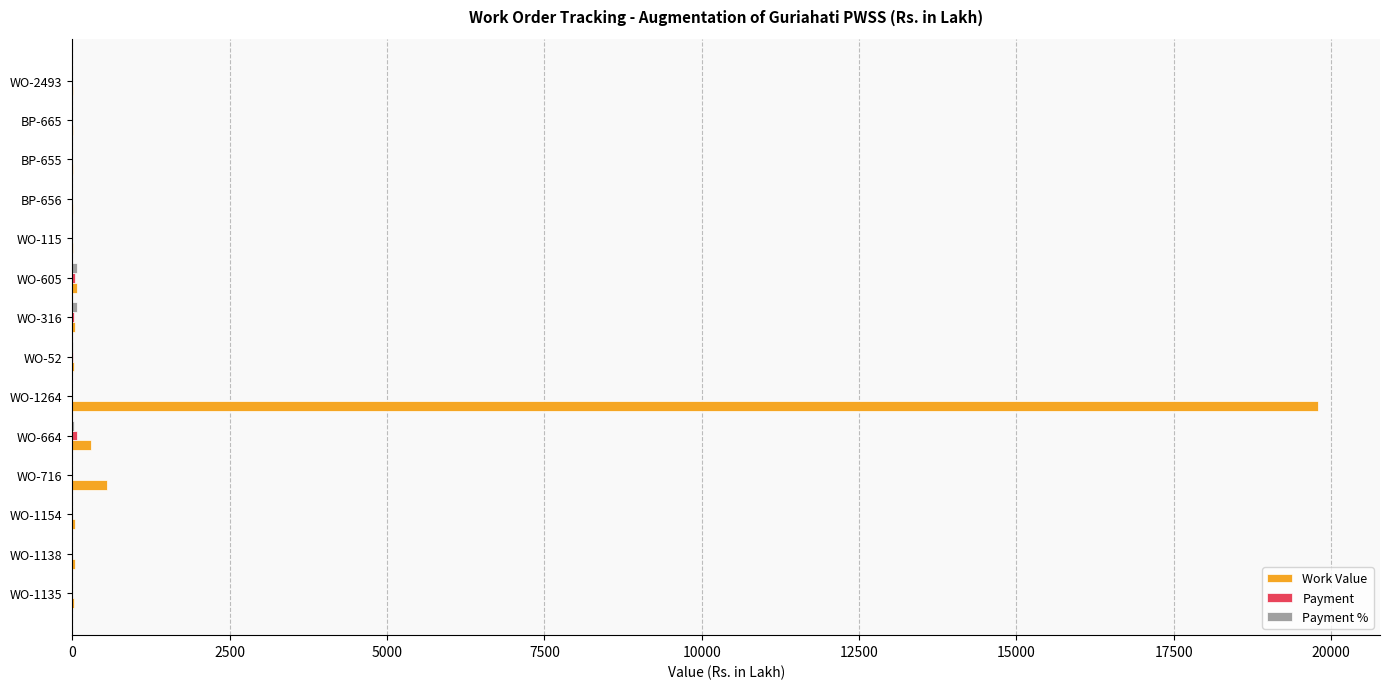

What is the greatest value displayed?

19789.3